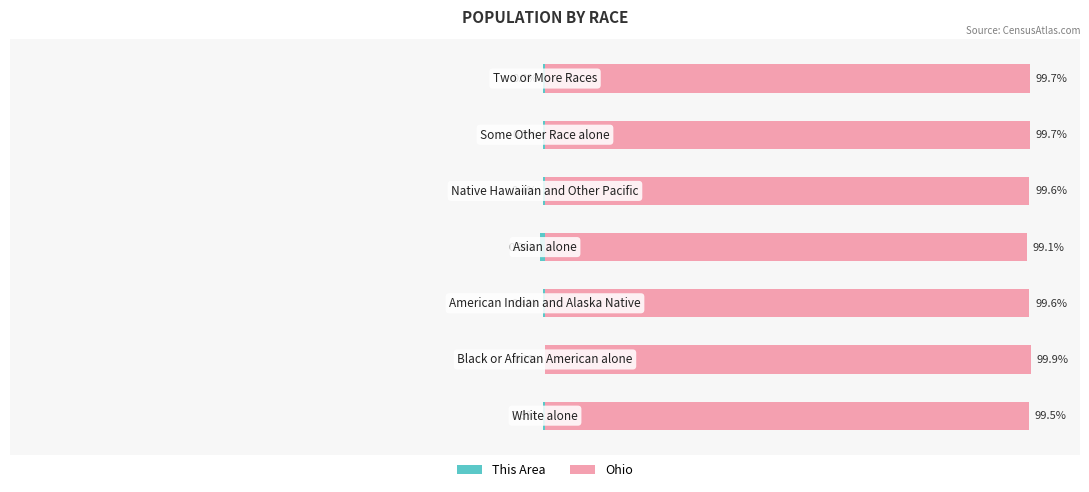

Are the bars grouped side by side (vs. stacked)?

Yes